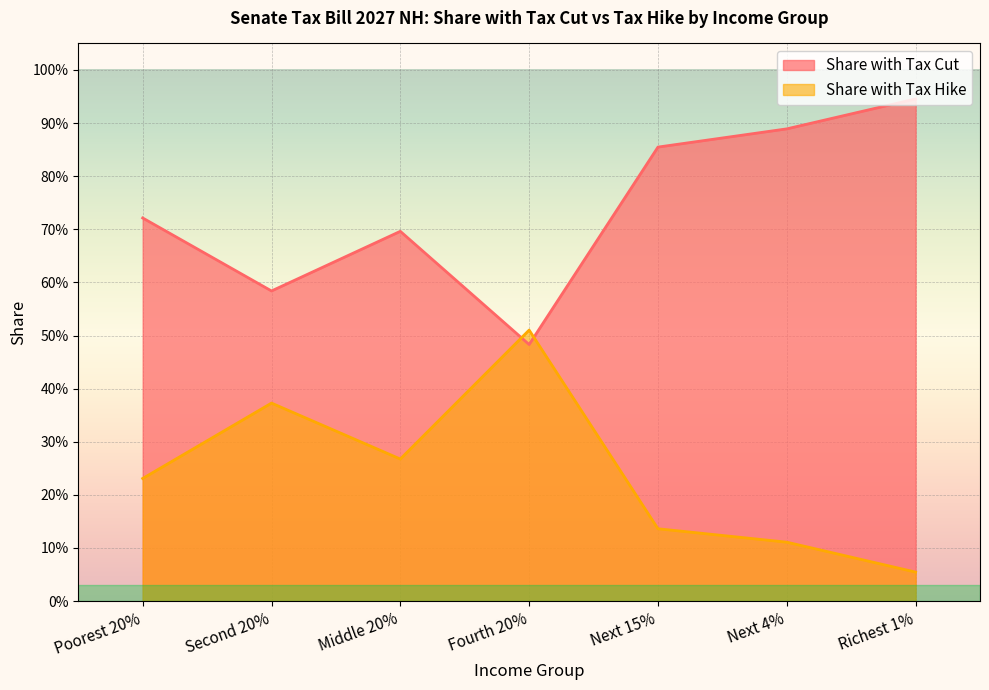

Does the chart display data point markers on the line(s)?

No